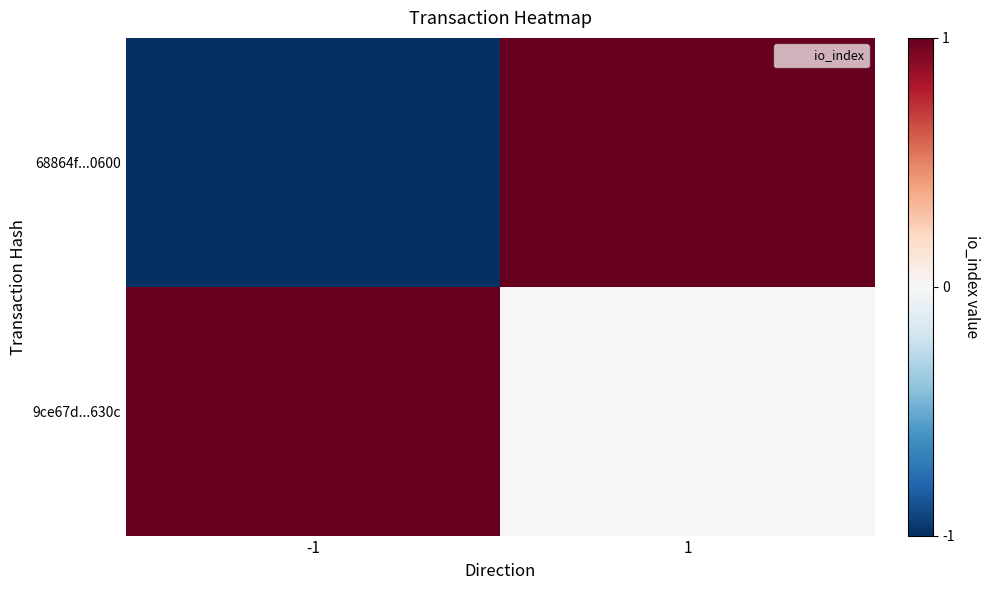

Reading left to right, extract all data points from this chart.

68864f...0600: -1=-1	1=1
9ce67d...630c: -1=1	1=0